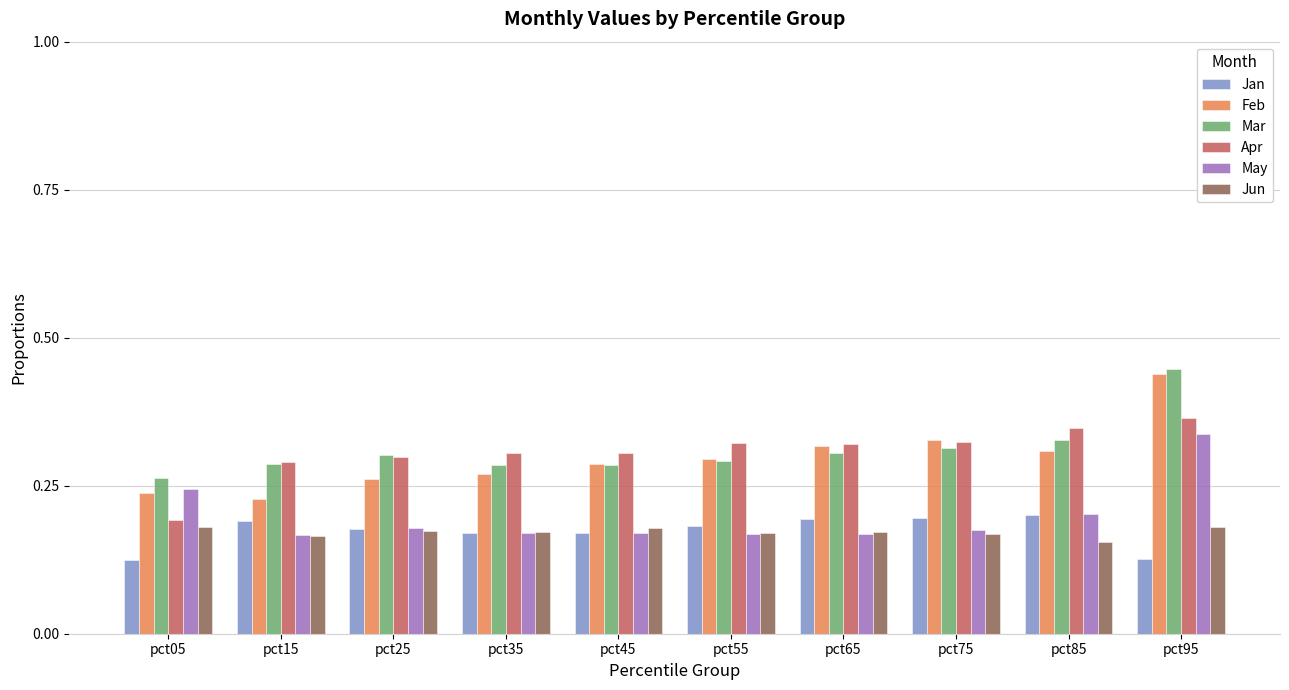

At which label does Mar reach its minimum?

pct05